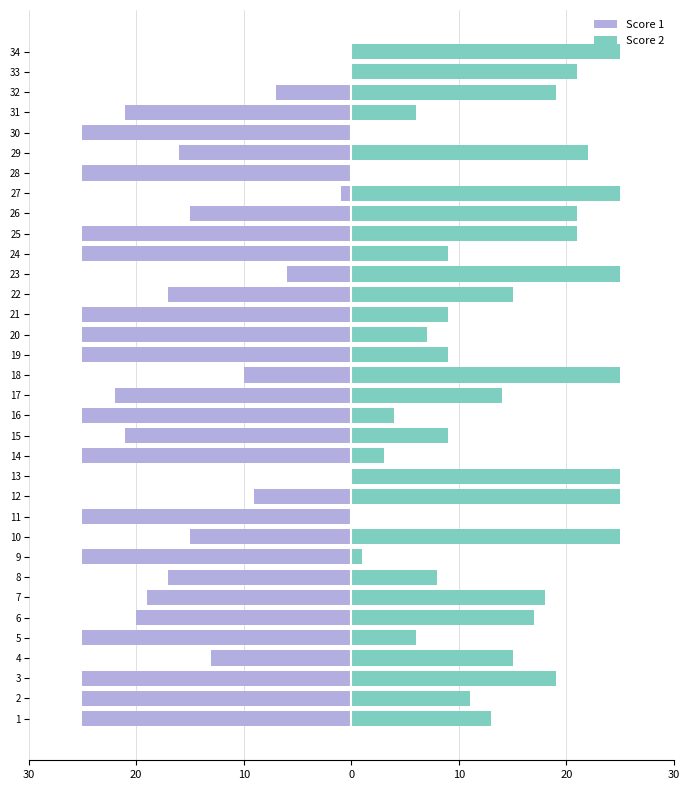

Which series has the largest total across all categories?

Score 2